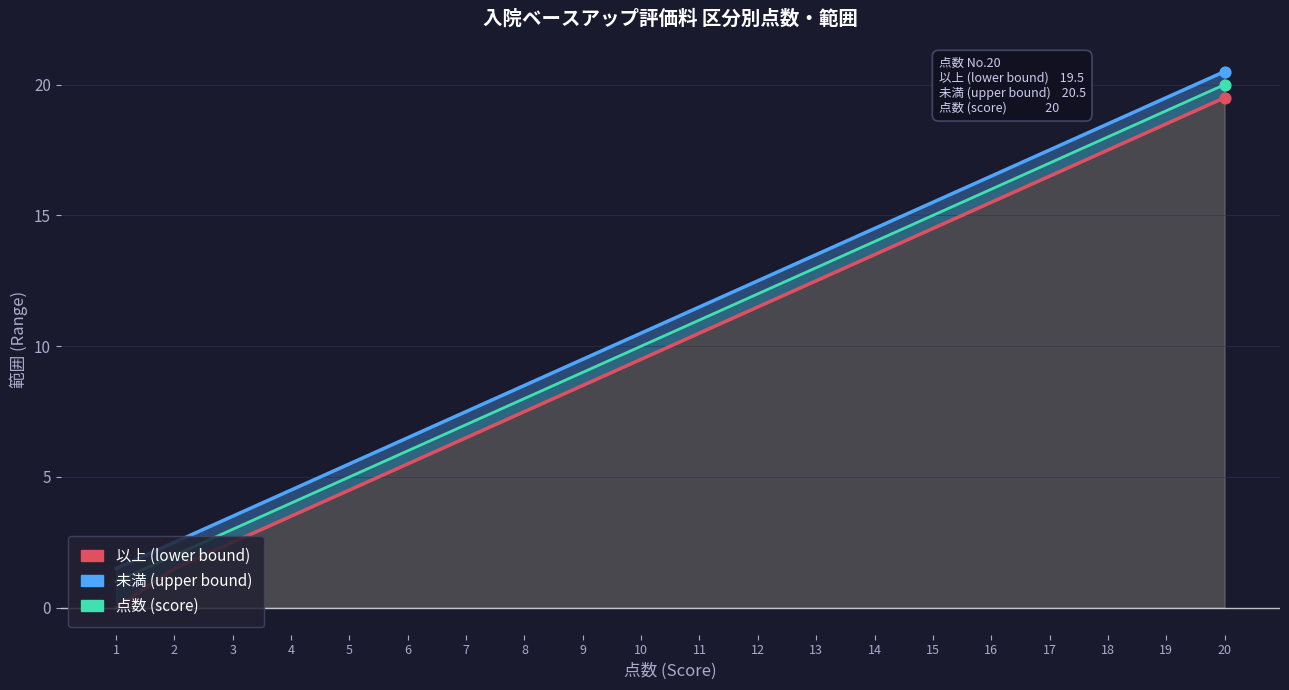

Which series contains the lowest Y value?

以上 (lower bound)